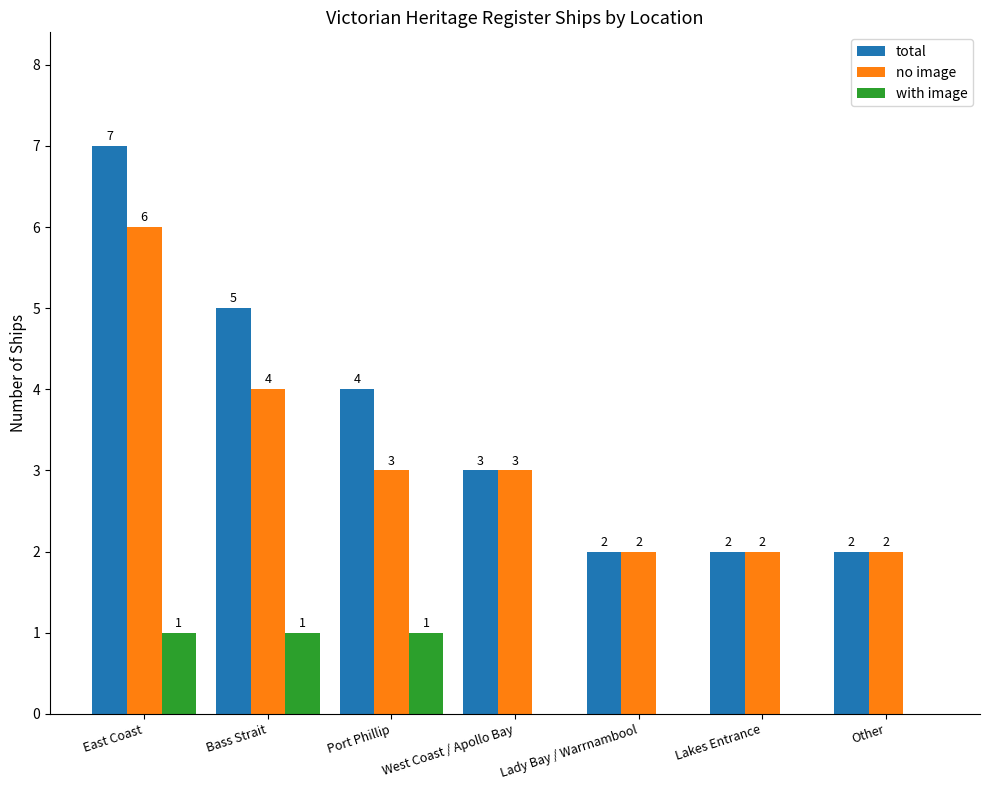

The value of no image at Bass Strait is 7. True or false?

False